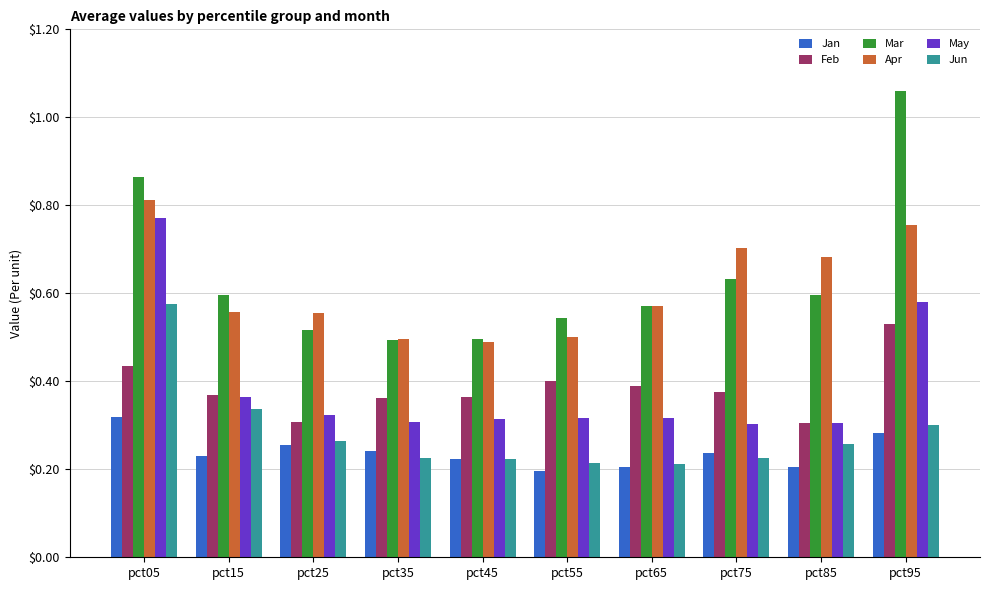

Which category has the highest value in the Jun series?

pct05